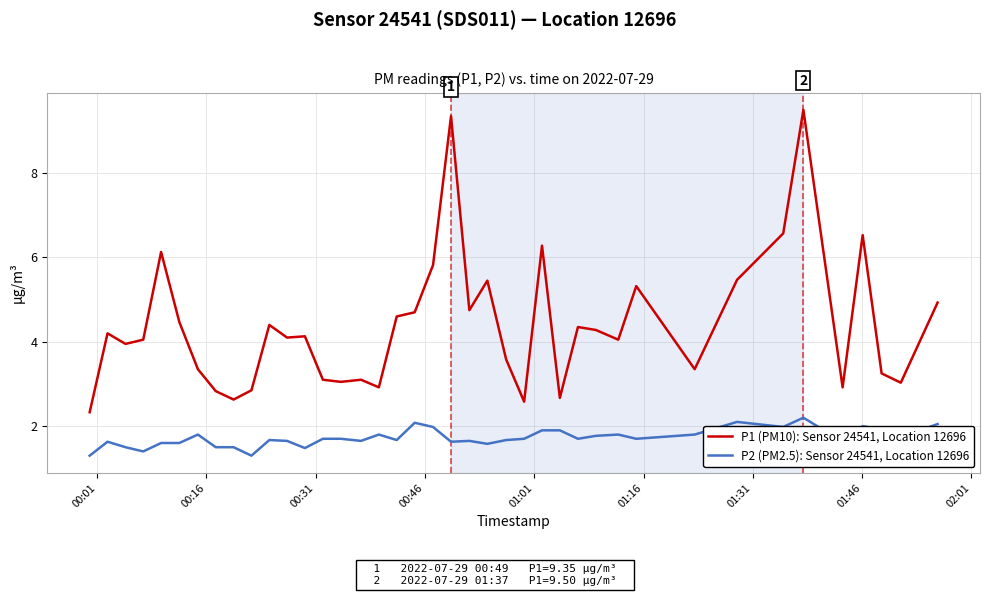

Rank the series by their maximum value, from lowest to highest.

P2 (PM2.5): Sensor 24541, Location 12696, P1 (PM10): Sensor 24541, Location 12696